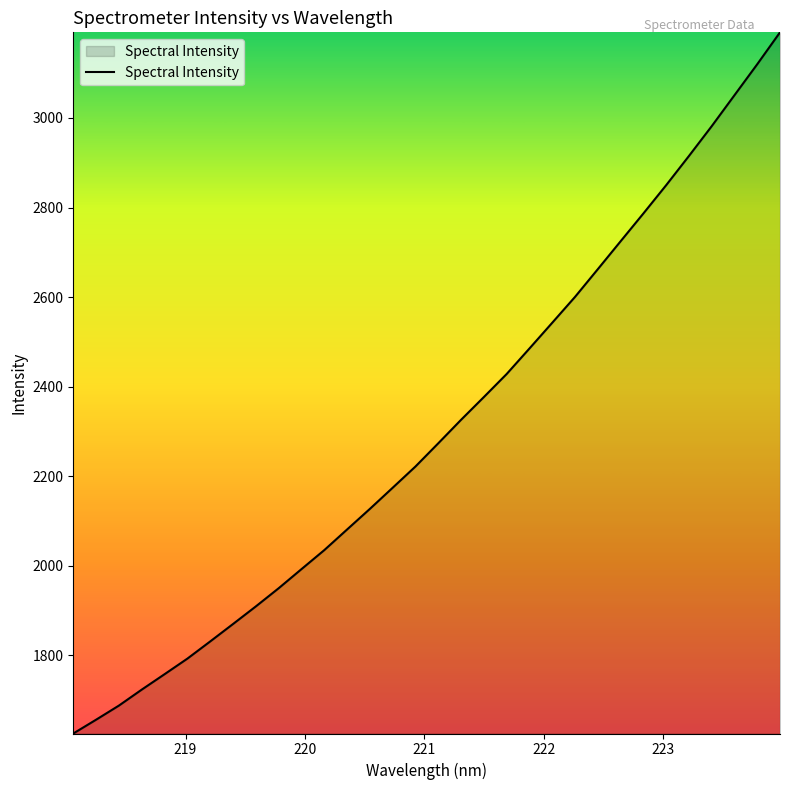

Does the chart have visible grid lines?

No